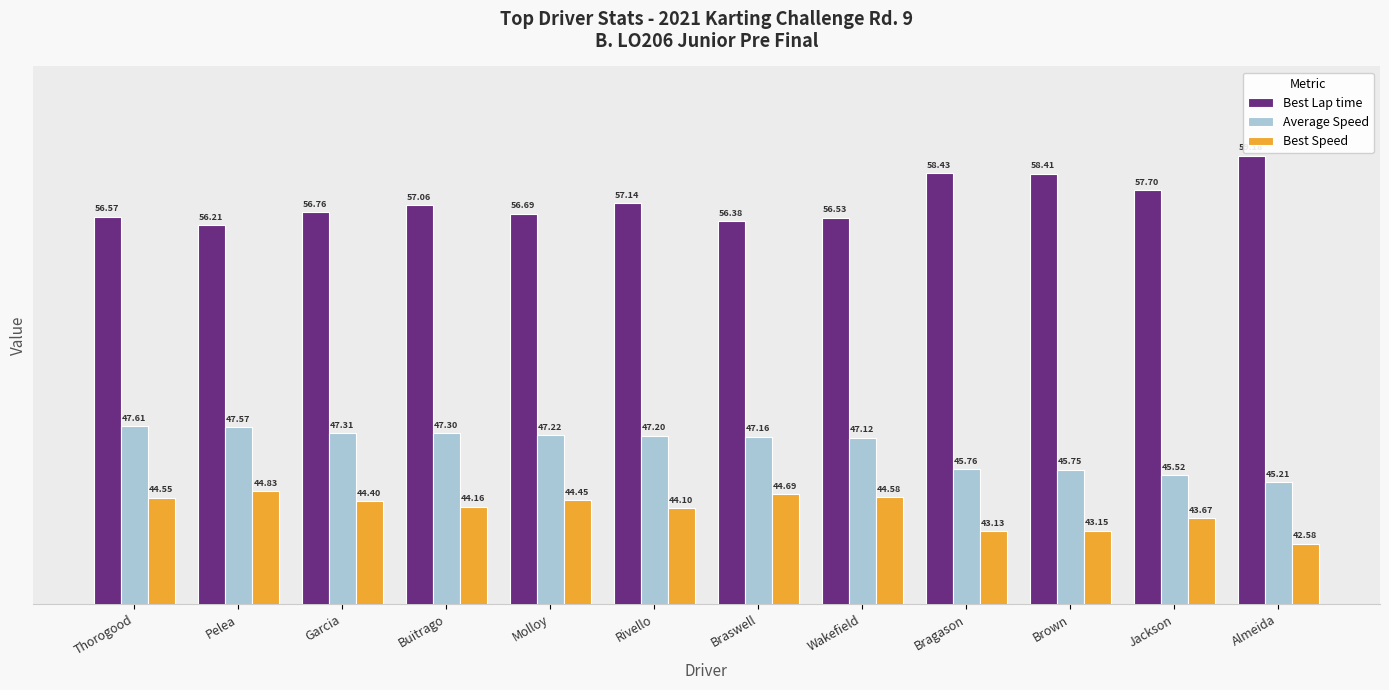

What is the label of the 2nd bar from the right?

Jackson